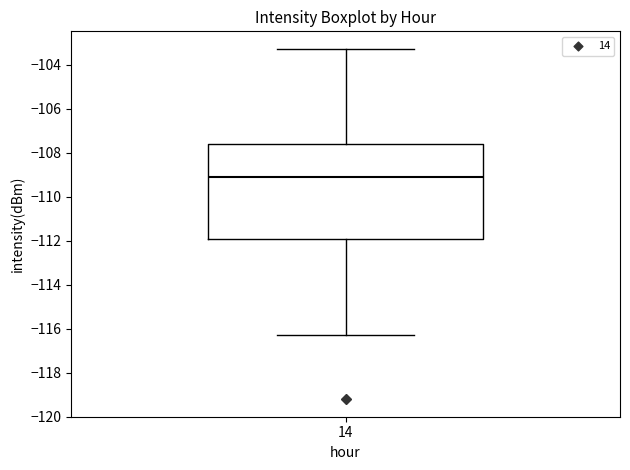

Where does the median line of the box at x = 14 sit on the y-axis? The values are not printed on the chart, so give them approximately, as read against the axis.

-109.0